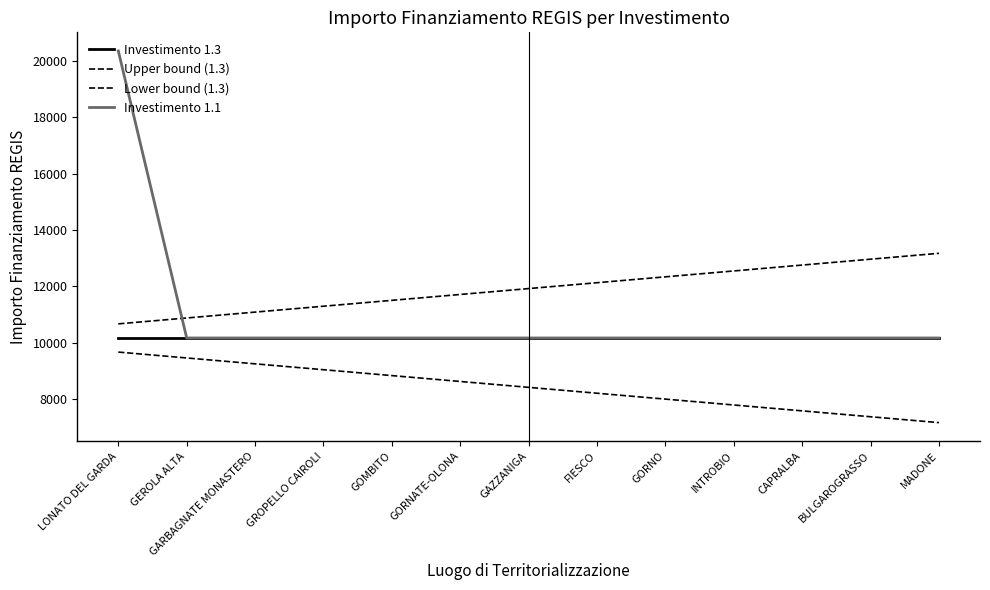

Does the chart display data point markers on the line(s)?

No